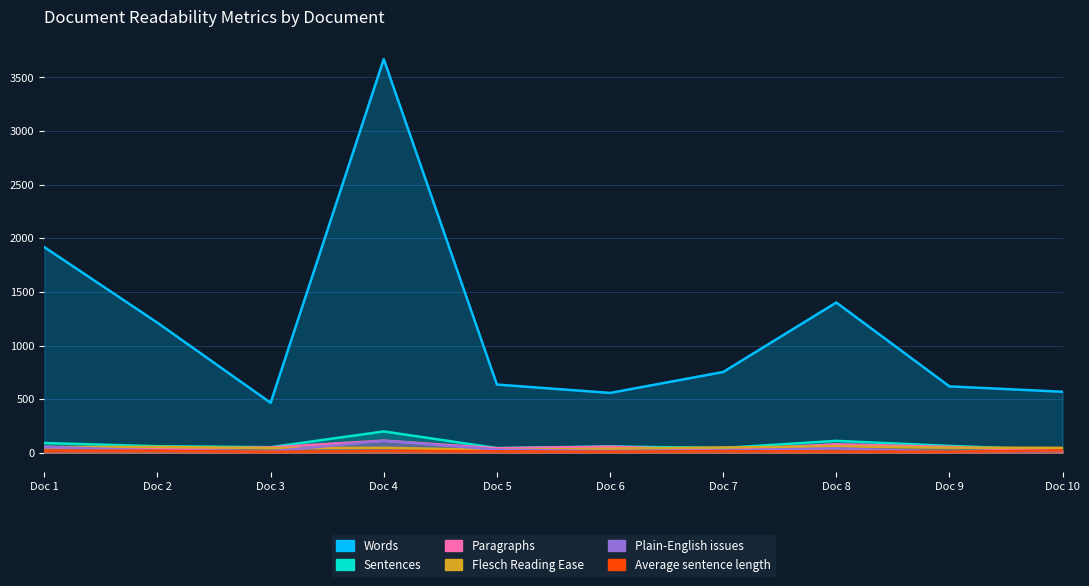

How many distinct data groups are displayed?

6